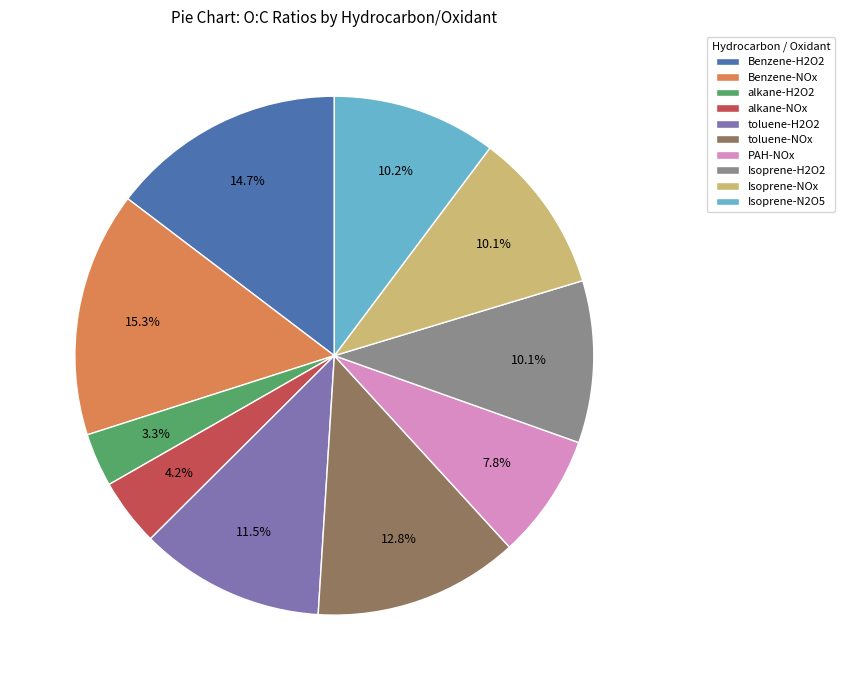

How many segments does this pie chart have?

10